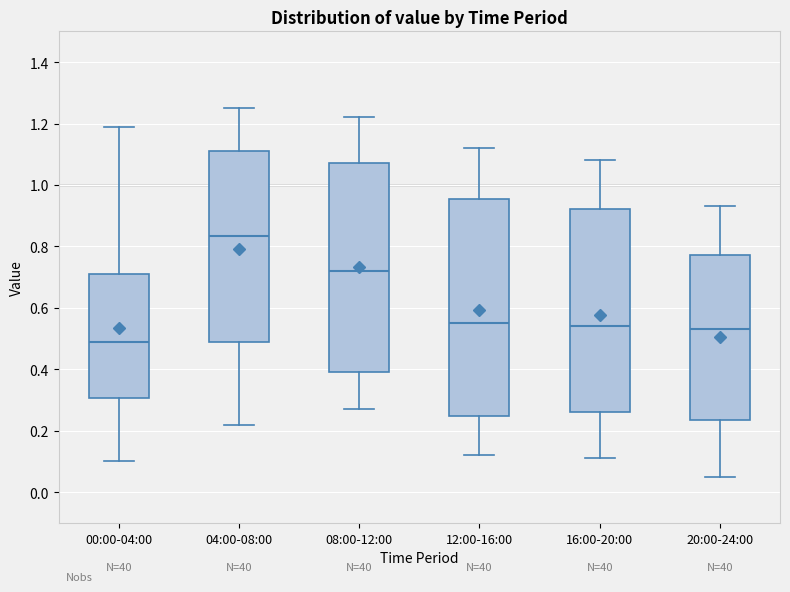

Reading left to right, read every box against the y-axis: the position of its median line, the range the box covers, and the ends of its whiskers. The values are not printed on the chart, so give them approximately, as read against the axis.

00:00-04:00: median 0.50, box 0.30 to 0.72, whiskers 0.10 to 1.20
04:00-08:00: median 0.84, box 0.48 to 1.12, whiskers 0.22 to 1.26
08:00-12:00: median 0.72, box 0.40 to 1.08, whiskers 0.28 to 1.22
12:00-16:00: median 0.56, box 0.24 to 0.96, whiskers 0.12 to 1.12
16:00-20:00: median 0.54, box 0.26 to 0.92, whiskers 0.12 to 1.08
20:00-24:00: median 0.54, box 0.24 to 0.78, whiskers 0.06 to 0.94